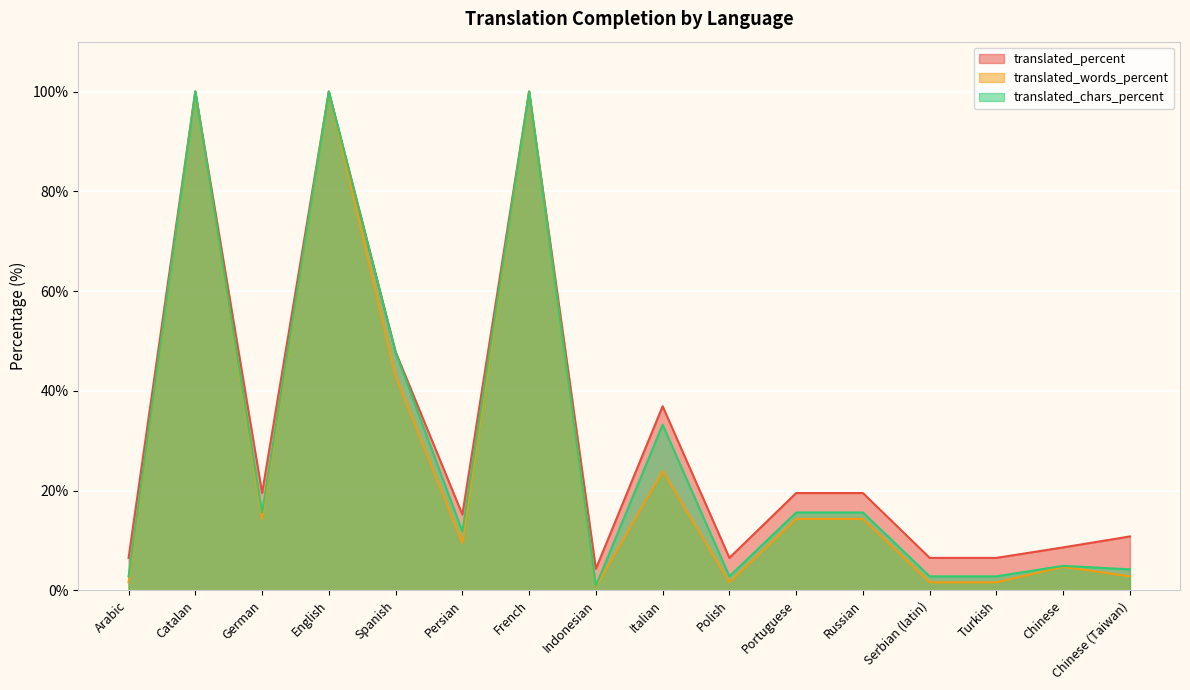

How many lines are shown in the chart?

3